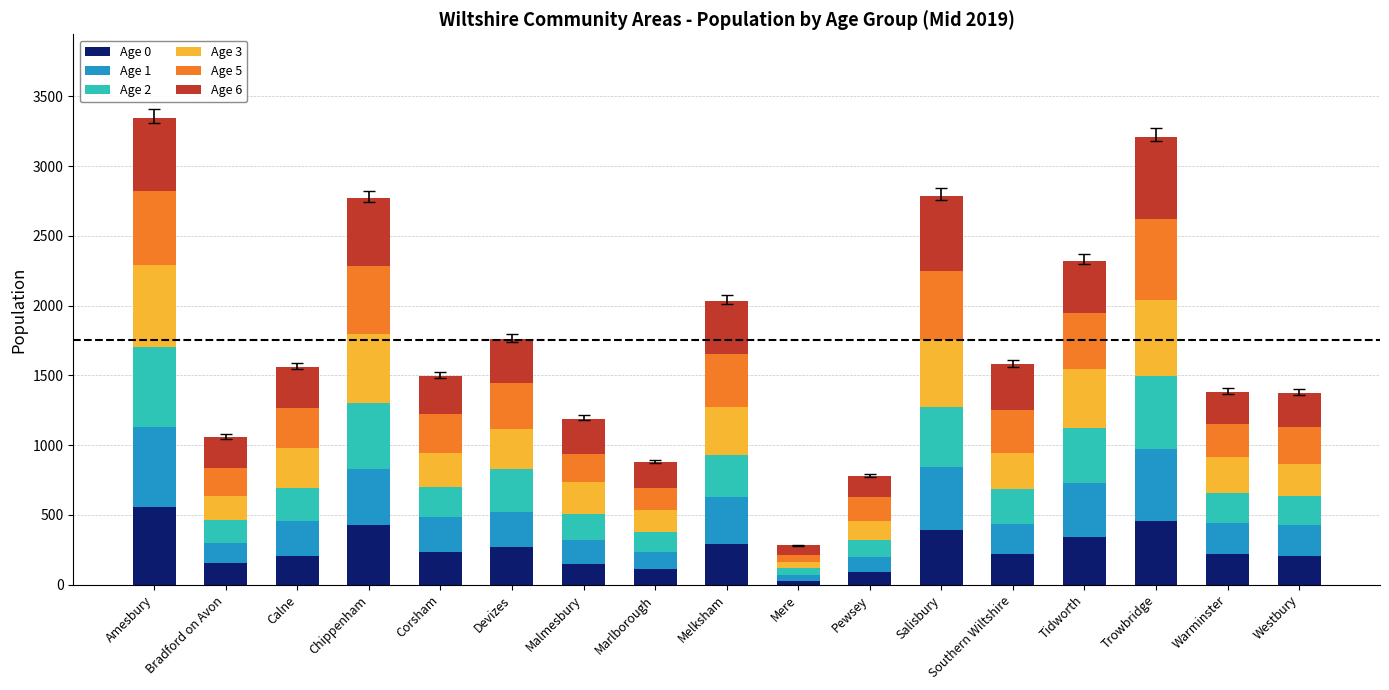

At which label does Age 0 reach its peak?

Amesbury